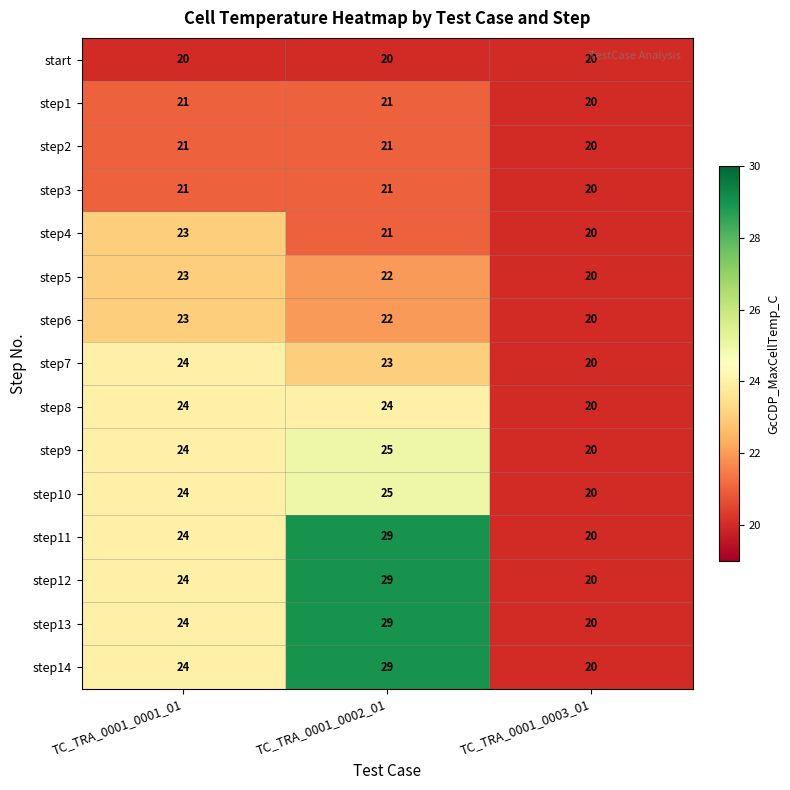

What is the total value across all series at TC_TRA_0001_0002_01?

361